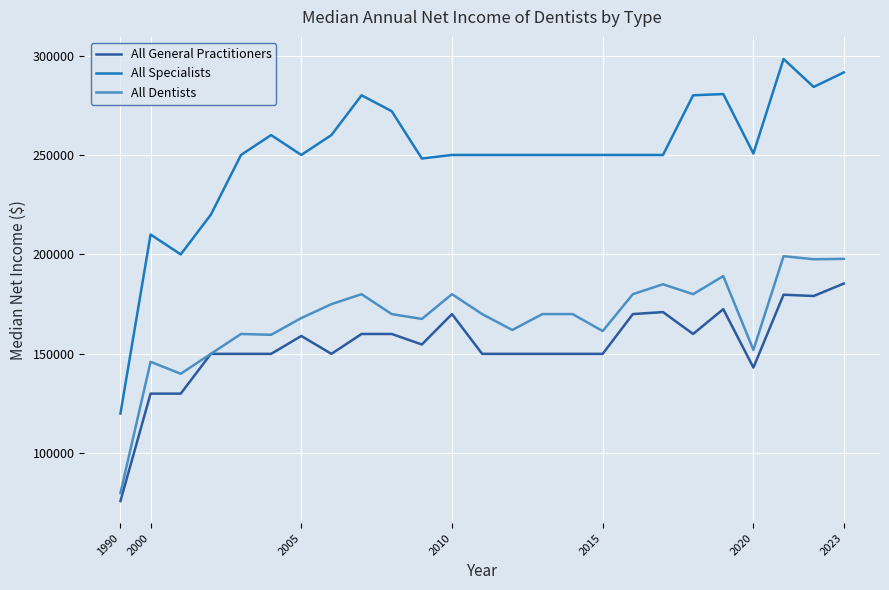

Which series has the largest range (max minus min)?

All Specialists